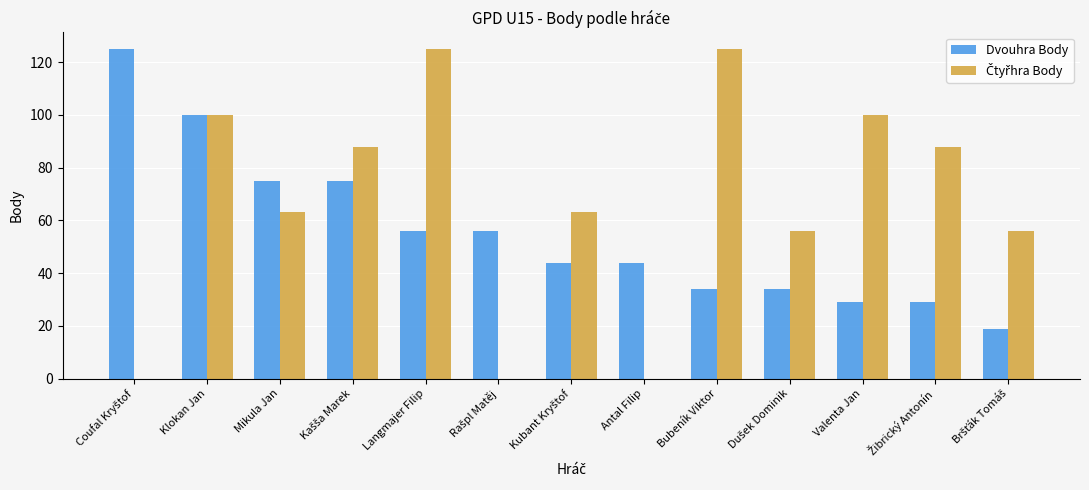

What is the total value across all series at Mikula Jan?

138